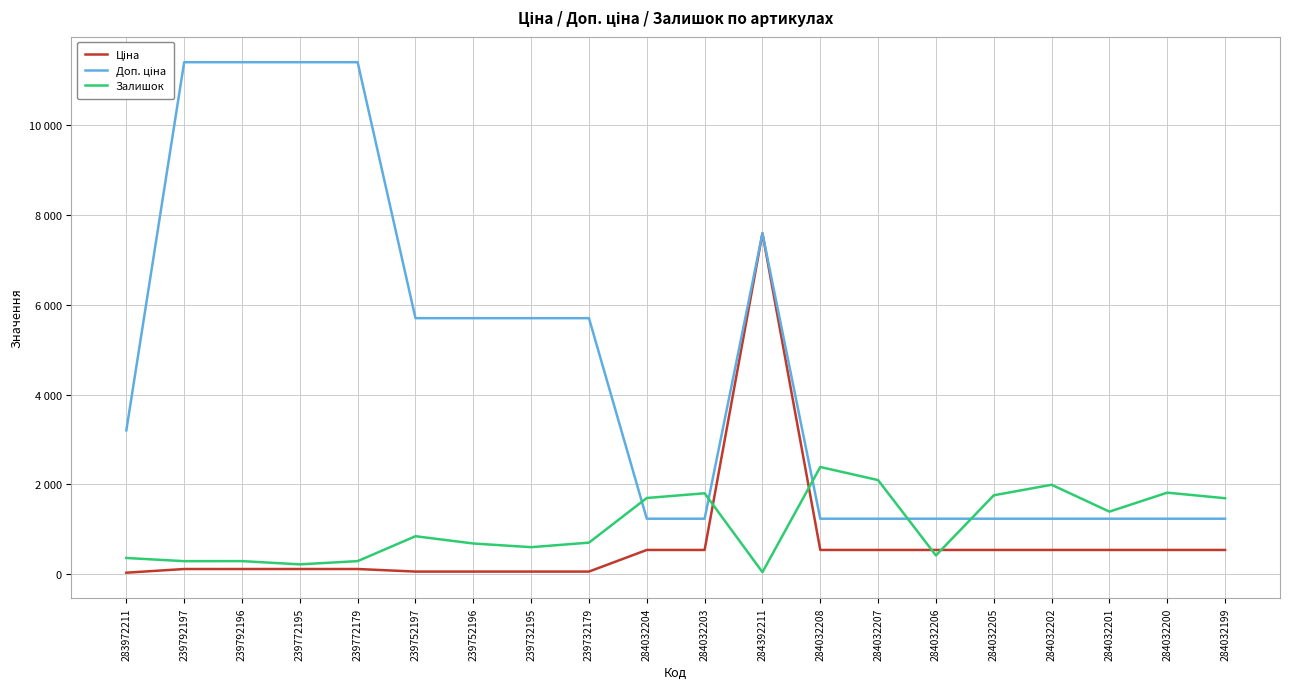

True or false: Доп. ціна has a value of 1235.4 at 284032207.

True